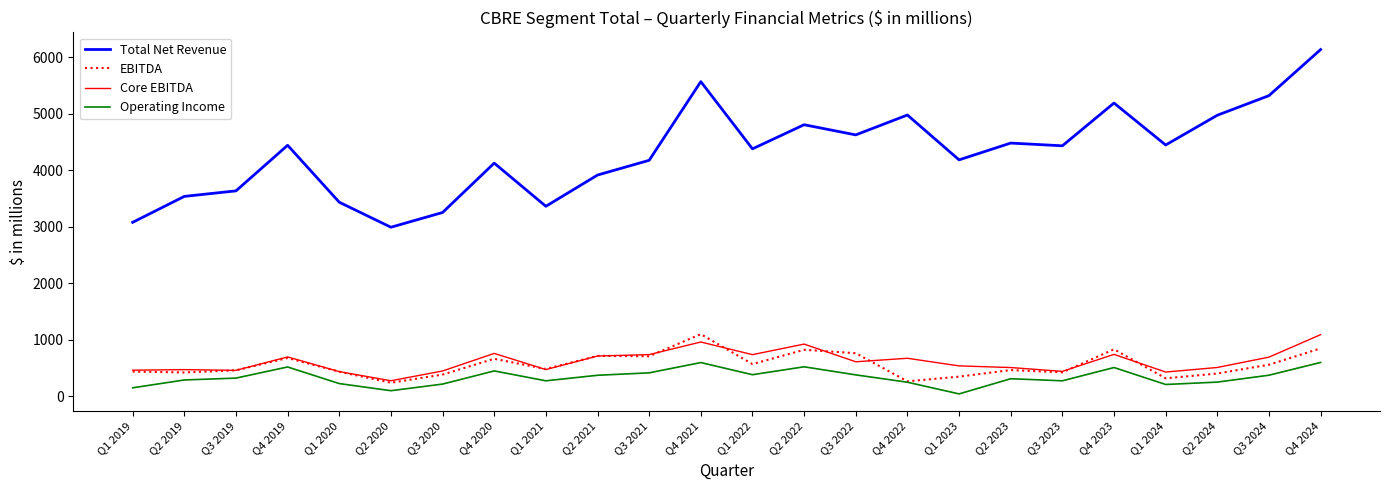

Between Q3 2019 and Q1 2022, which series saw the biggest shift?

Total Net Revenue